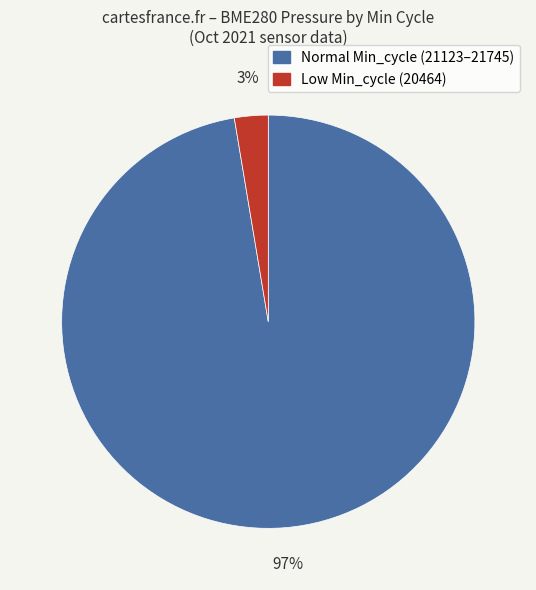

Which slice is the largest?

Normal Min_cycle (21123–21745)